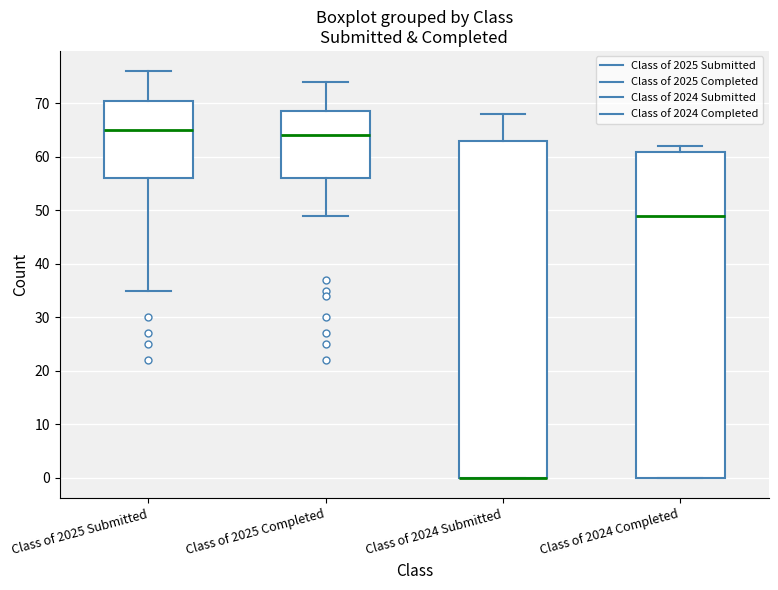

Reading left to right, read every box against the y-axis: the position of its median line, the range the box covers, and the ends of its whiskers. The values are not printed on the chart, so give them approximately, as read against the axis.

Class of 2025 Submitted: median 65, box 56 to 71, whiskers 35 to 76
Class of 2025 Completed: median 64, box 56 to 69, whiskers 49 to 74
Class of 2024 Submitted: median 0 (drawn on the box's lower edge), box 0 to 63, whiskers 0 to 68
Class of 2024 Completed: median 49, box 0 to 61, whiskers 0 to 62